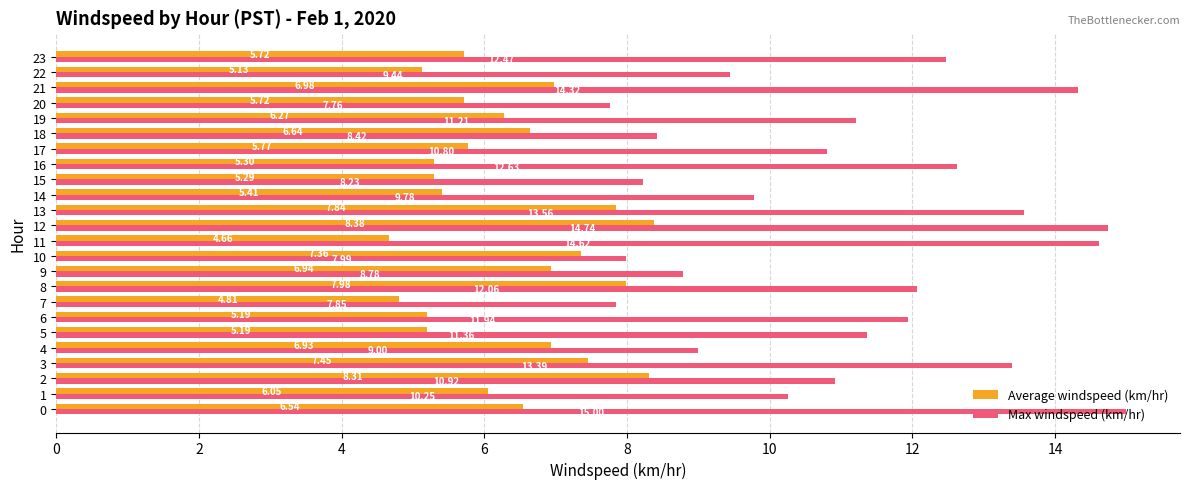

What are all the series names shown in the legend?

Average windspeed (km/hr), Max windspeed (km/hr)